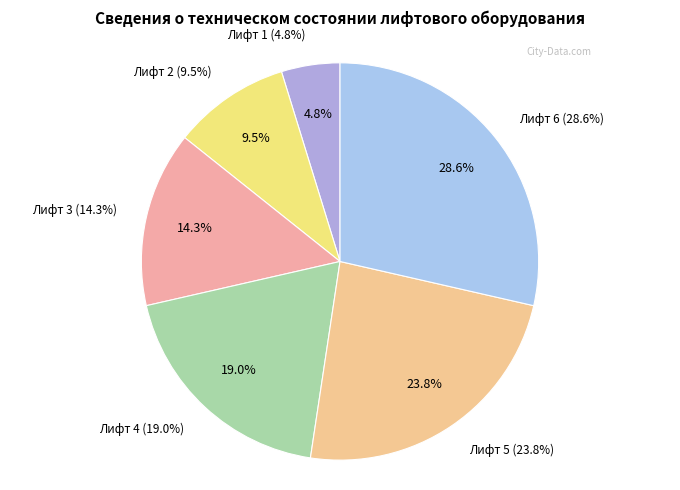

Is there any slice that represents more than half of the pie?

No